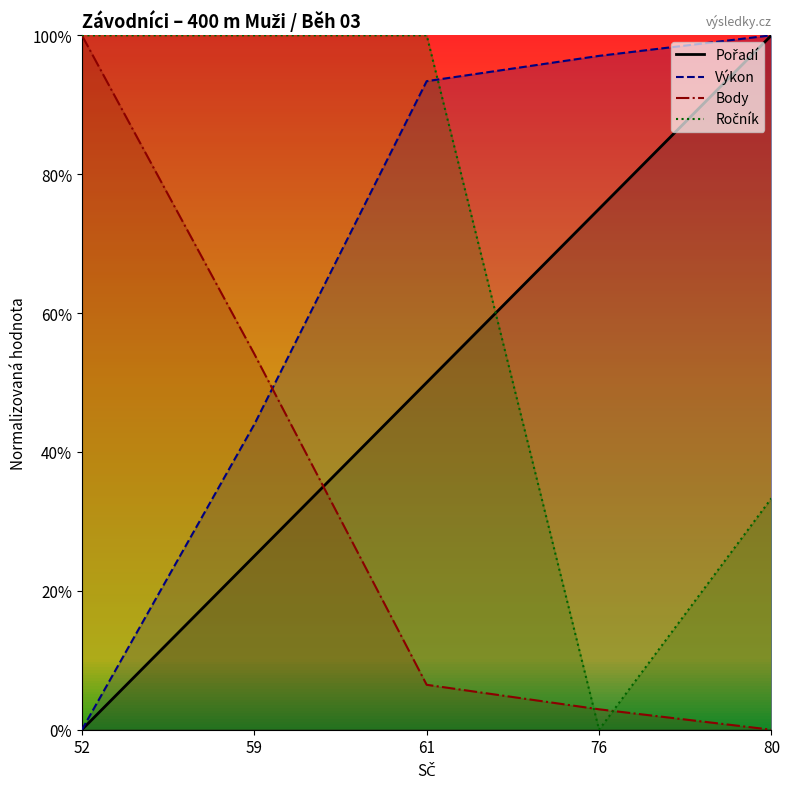

What is the value of the Ročník point at the 2nd from the left?

1.0